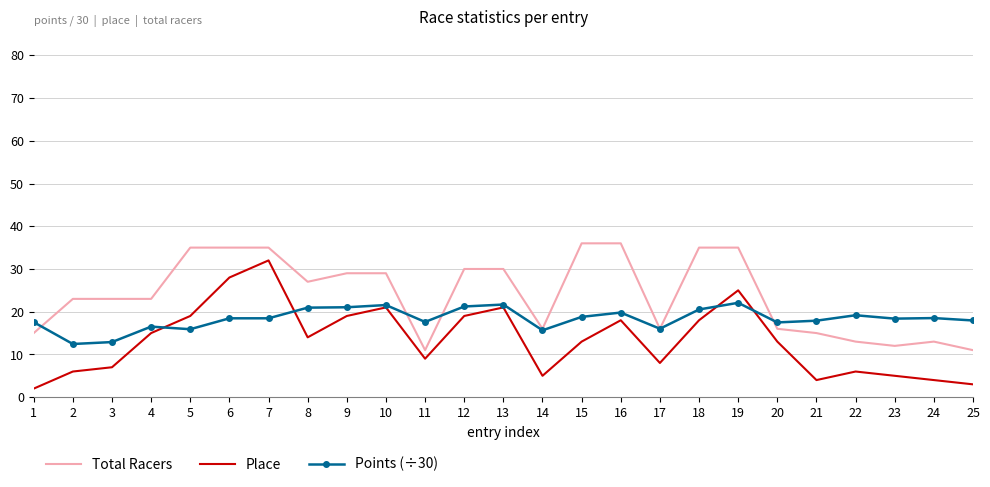

Rank the series by their maximum value, from highest to lowest.

Total Racers, Place, Points (÷30)